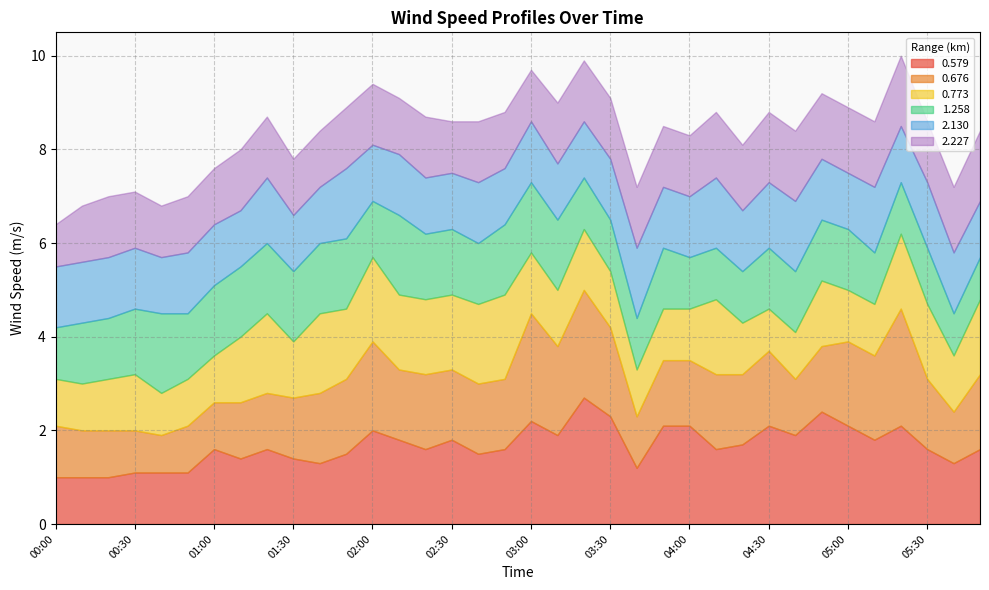

Rank the series at 03:50 from lowest to highest value.

0.773, 1.258, 2.130, 2.227, 0.676, 0.579